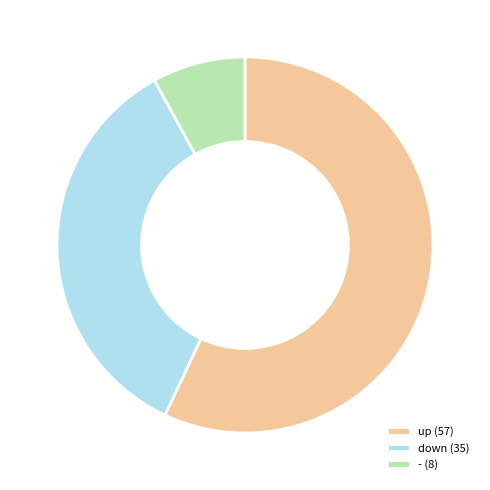

What is the ratio of the value at up (57) to the value at down (35)?

1.6